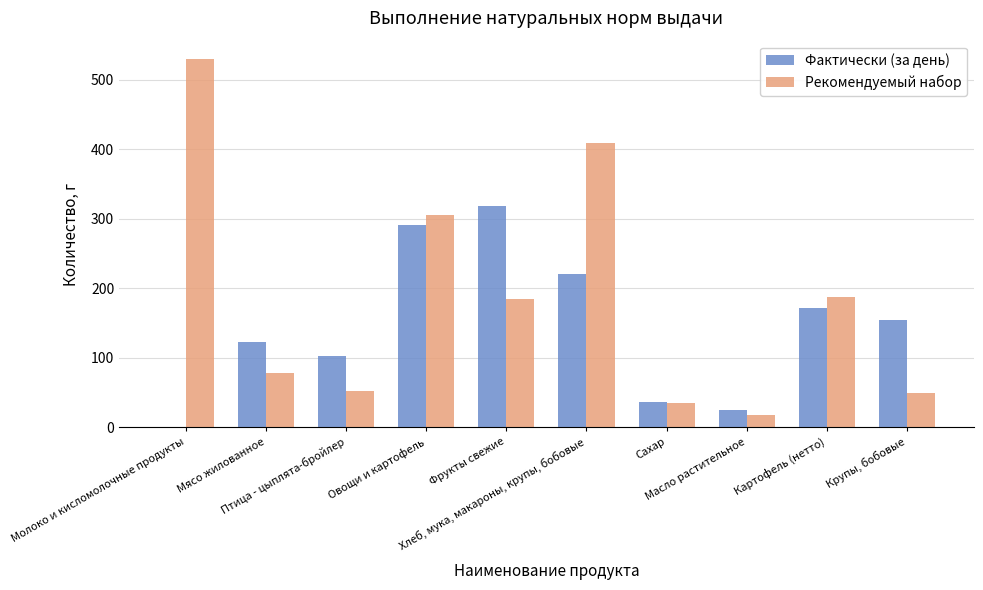

What is the difference between the Фактически (за день) values at Мясо жилованное and Хлеб, мука, макароны, крупы, бобовые?

98.3